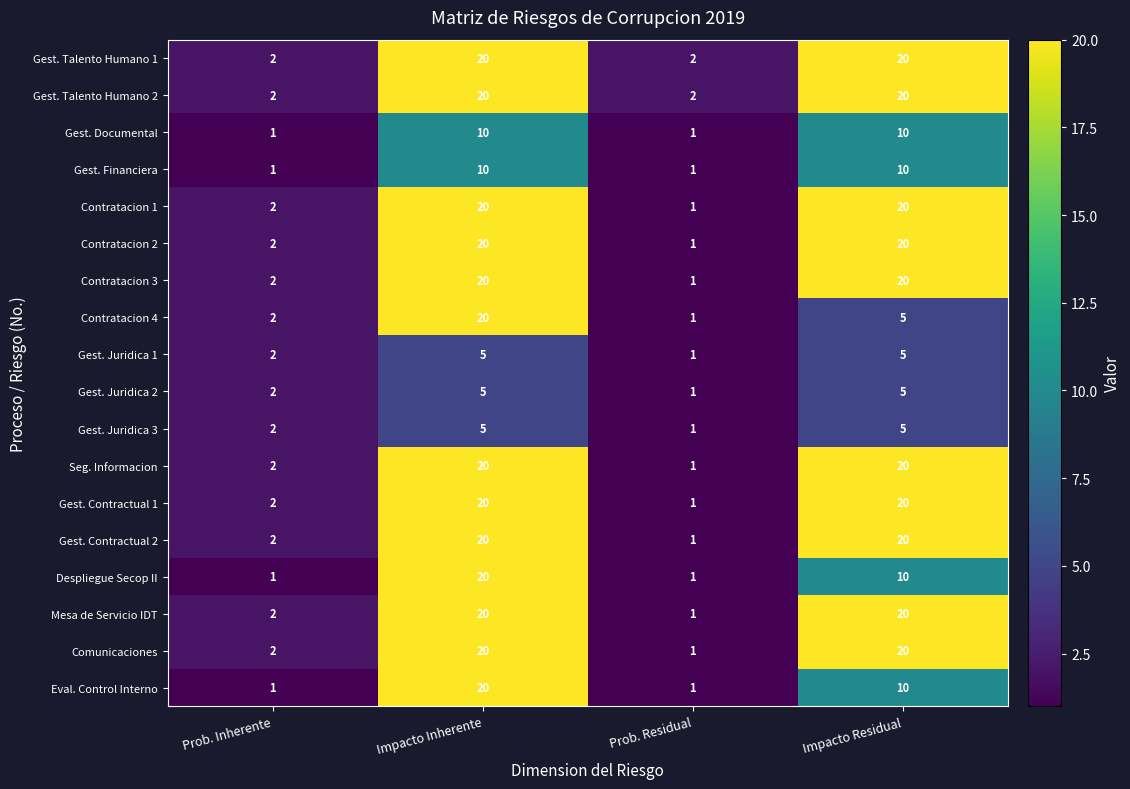

What is the maximum value for Mesa de Servicio IDT?

20